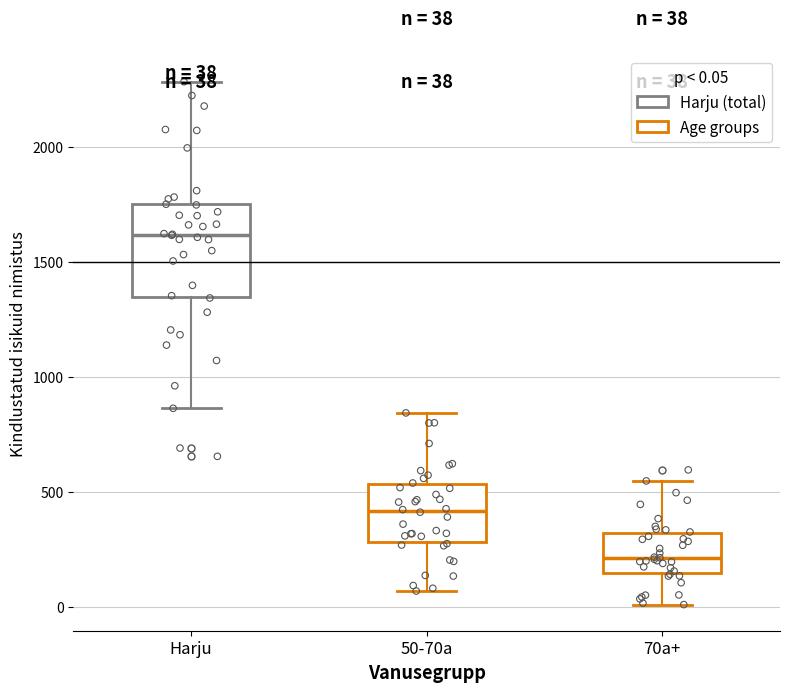

Which box is the tallest, from its lower edge to its upper edge?

Harju